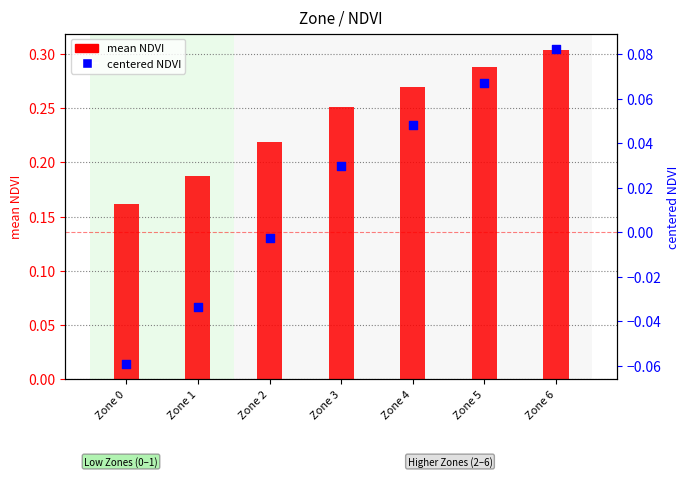

At which category is the sum across all series the highest?

Zone 6